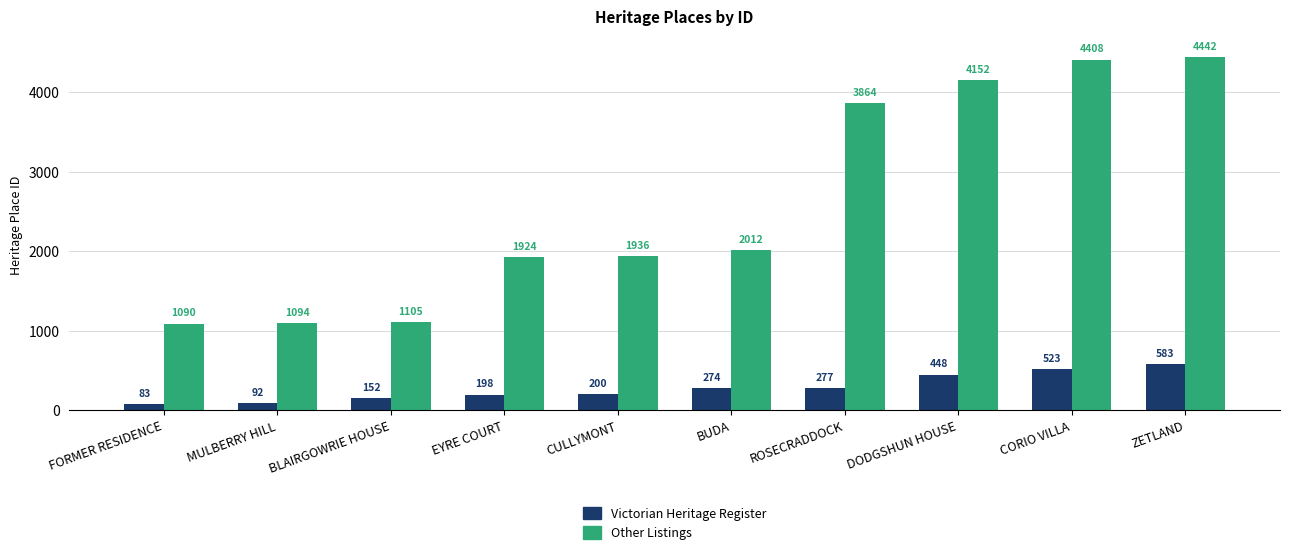

Which category has the highest value in the Victorian Heritage Register series?

ZETLAND